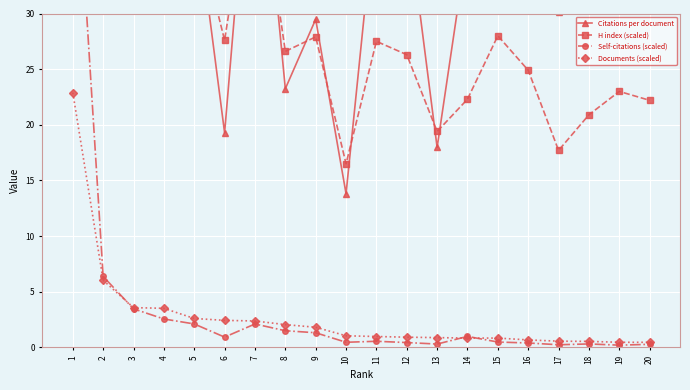

List the series in order of their peak value, highest first.

H index (scaled), Citations per document, Self-citations (scaled), Documents (scaled)